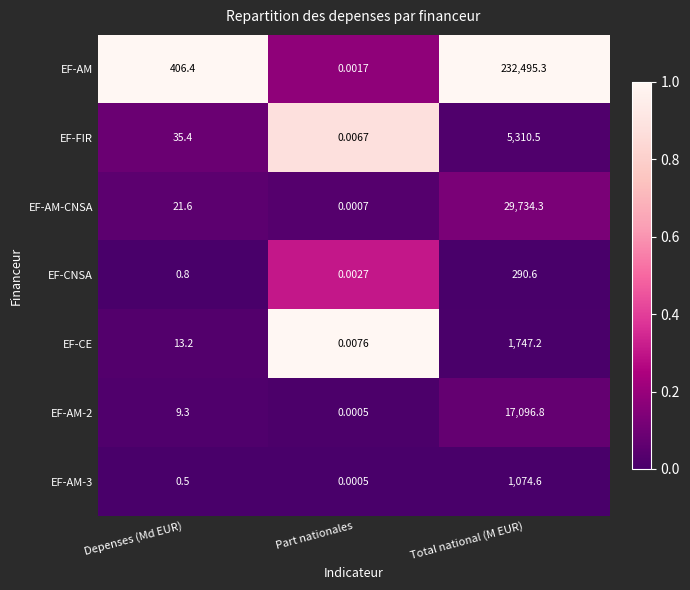

Which label corresponds to the smallest value in the chart?

Part nationales